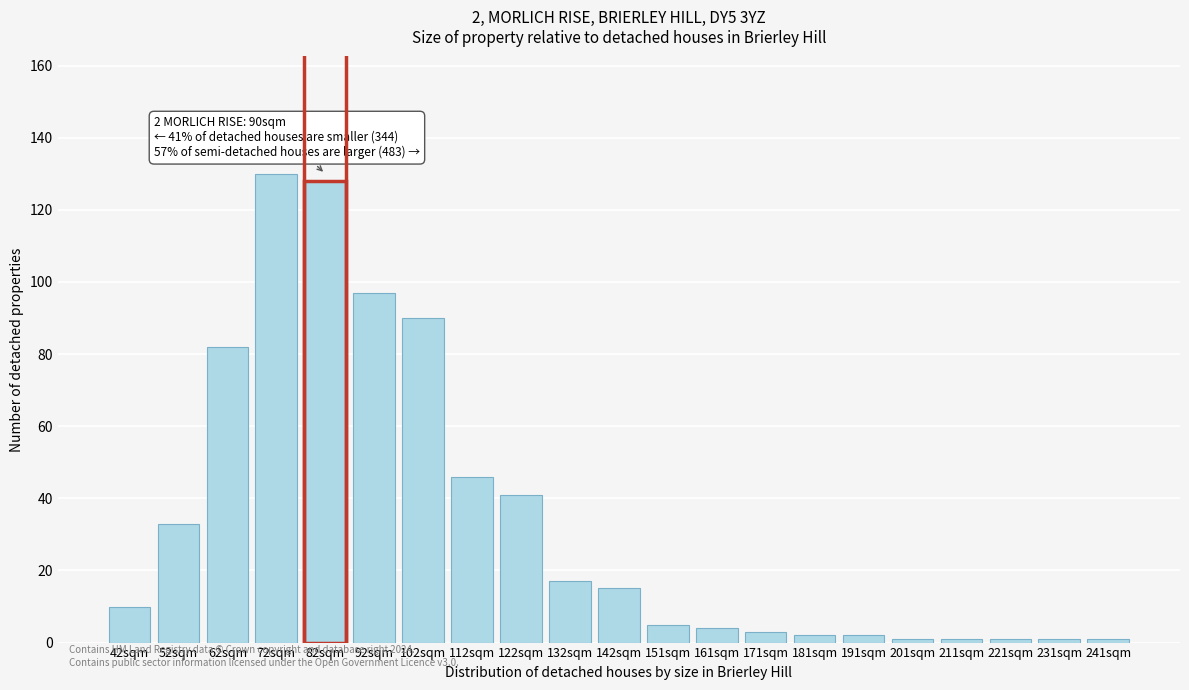

Reading right to left, transcribe all the data shown in this chart.

1	1	1	1	1	2	2	3	4	5	15	17	41	46	90	97	128	130	82	33	10